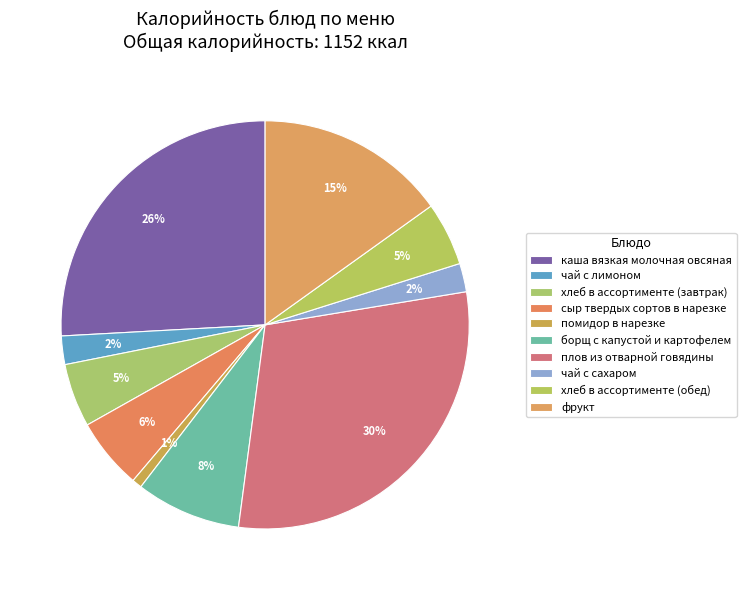

To the nearest percent, what portion does фрукт represent?

15%